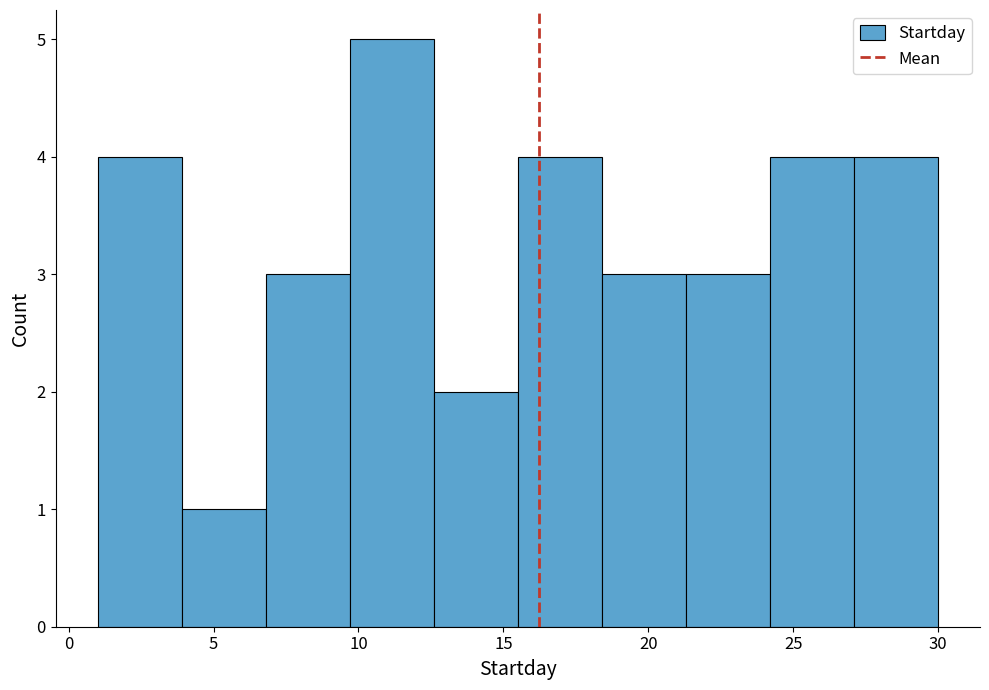

Reading left to right, list every bar in this chart as the range it spans on the x-axis followed by its height. Neither the bar edges nor the heights are printed on the chart, so give them approximately, as read against the axes.

1.0 to 3.9: 4
3.9 to 6.8: 1
6.8 to 9.7: 3
9.7 to 12.6: 5
12.6 to 15.5: 2
15.5 to 18.4: 4
18.4 to 21.3: 3
21.3 to 24.2: 3
24.2 to 27.1: 4
27.1 to 30.0: 4